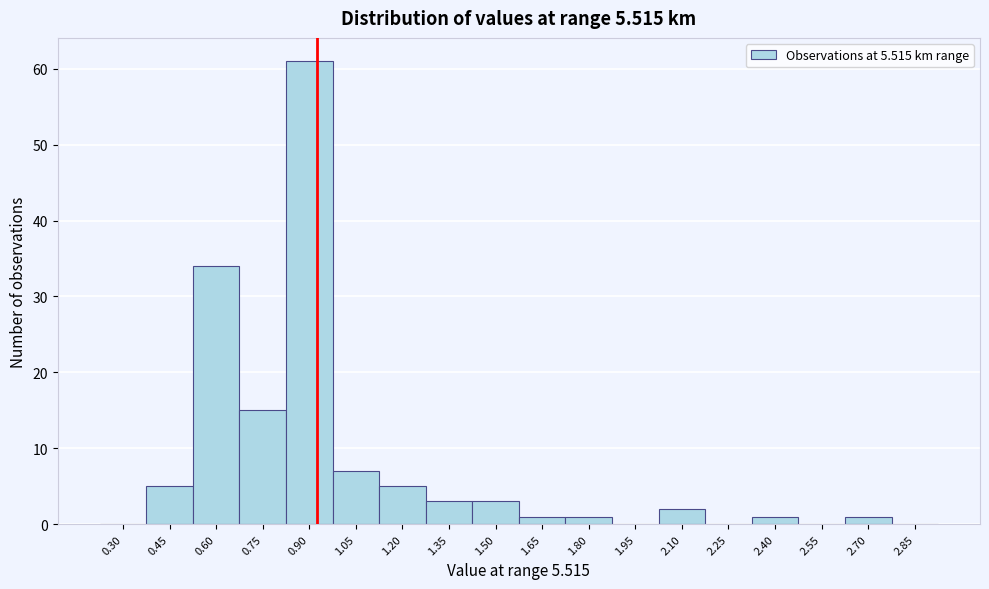

Reading left to right, list all the values displayed in this chart.

0.30=0	0.45=5	0.60=34	0.75=15	0.90=61	1.05=7	1.20=5	1.35=3	1.50=3	1.65=1	1.80=1	1.95=0	2.10=2	2.25=0	2.40=1	2.55=0	2.70=1	2.85=0